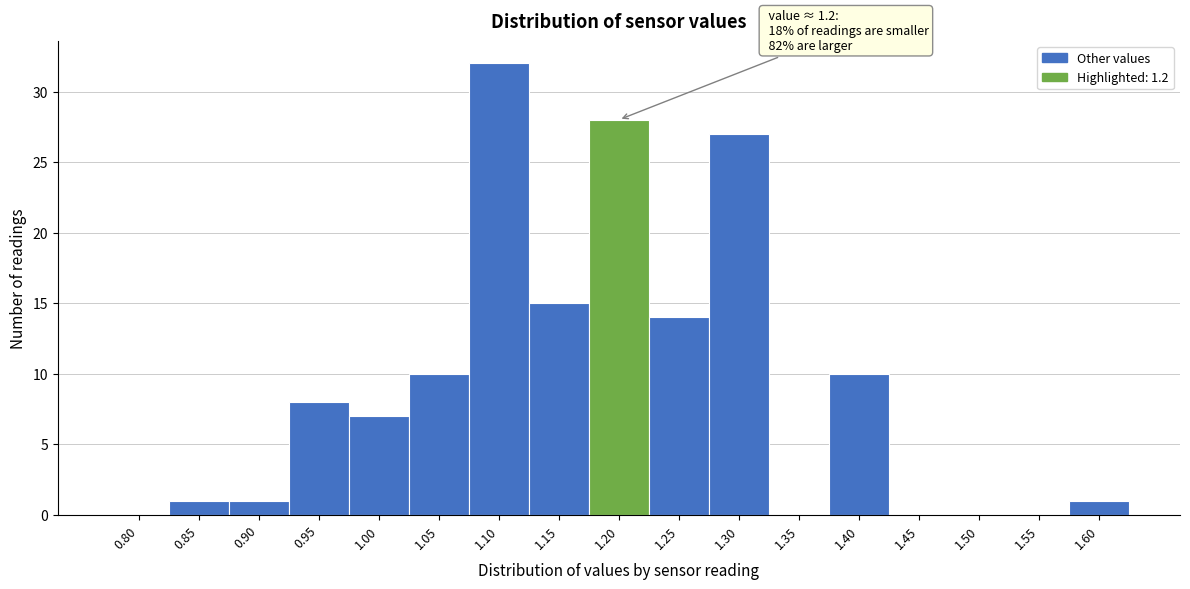

Reading left to right, transcribe all the data shown in this chart.

0.80=0	0.85=1	0.90=1	0.95=8	1.00=7	1.05=10	1.10=32	1.15=15	1.20=28	1.25=14	1.30=27	1.35=0	1.40=10	1.45=0	1.50=0	1.55=0	1.60=1